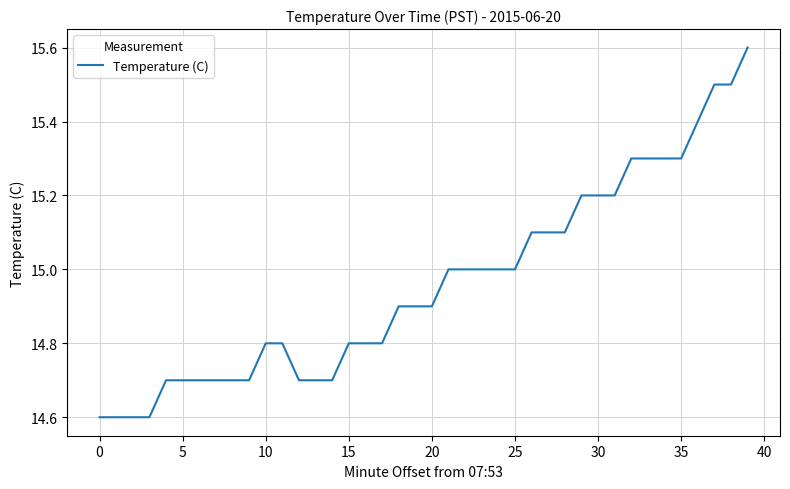

What is the smallest value displayed?

14.6